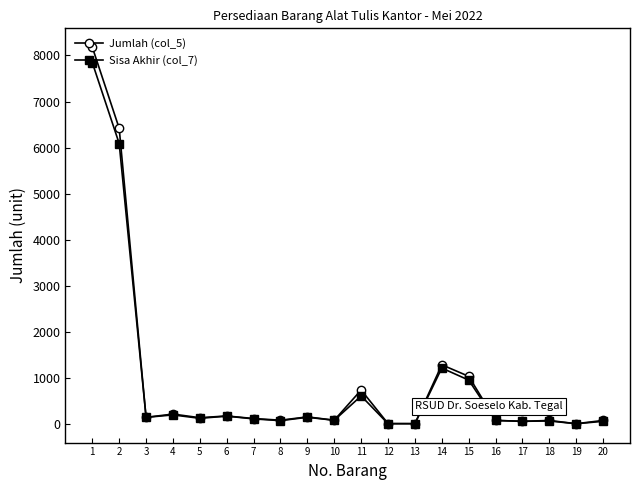

At how many categories does at least one series exceed 793?

4